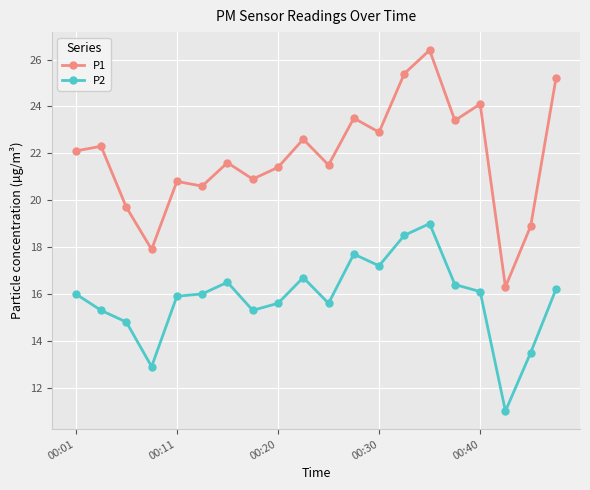

List the series in order of their overall mean, lowest first.

P2, P1